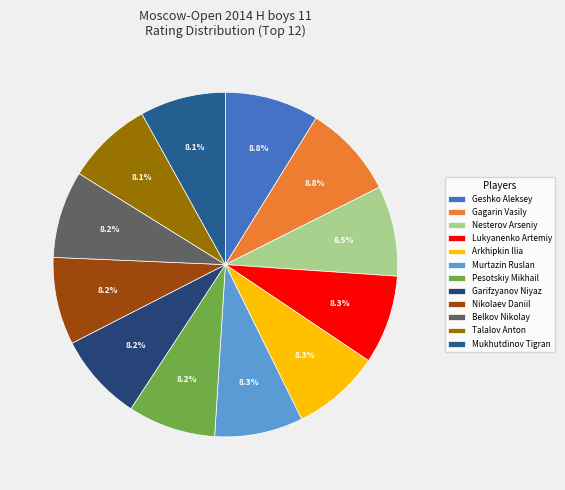

Rank the categories by value from lowest to highest.

Mukhutdinov Tigran, Talalov Anton, Belkov Nikolay, Nikolaev Daniil, Garifzyanov Niyaz, Pesotskiy Mikhail, Murtazin Ruslan, Arkhipkin Ilia, Lukyanenko Artemiy, Nesterov Arseniy, Gagarin Vasily, Geshko Aleksey